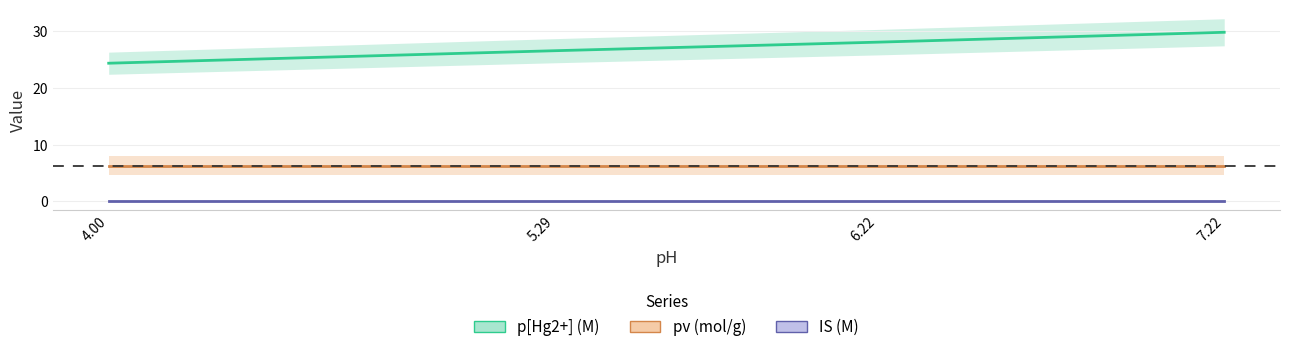

Reading left to right, transcribe all the data shown in this chart.

p[Hg2+] (M): 24.3	26.5	28.1	29.8
pv (mol/g): 6.3	6.3	6.3	6.3
IS (M): 0.1	0.1	0.1	0.1